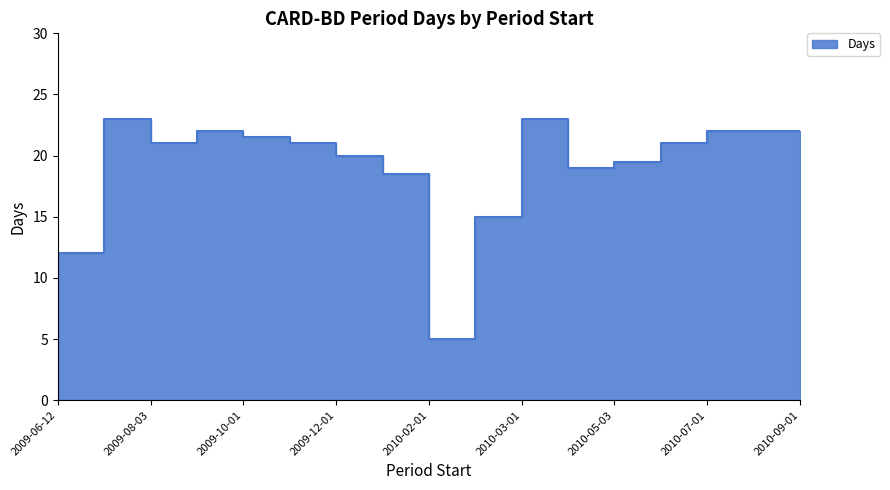

Where does the data first go above 21?

2009-07-01